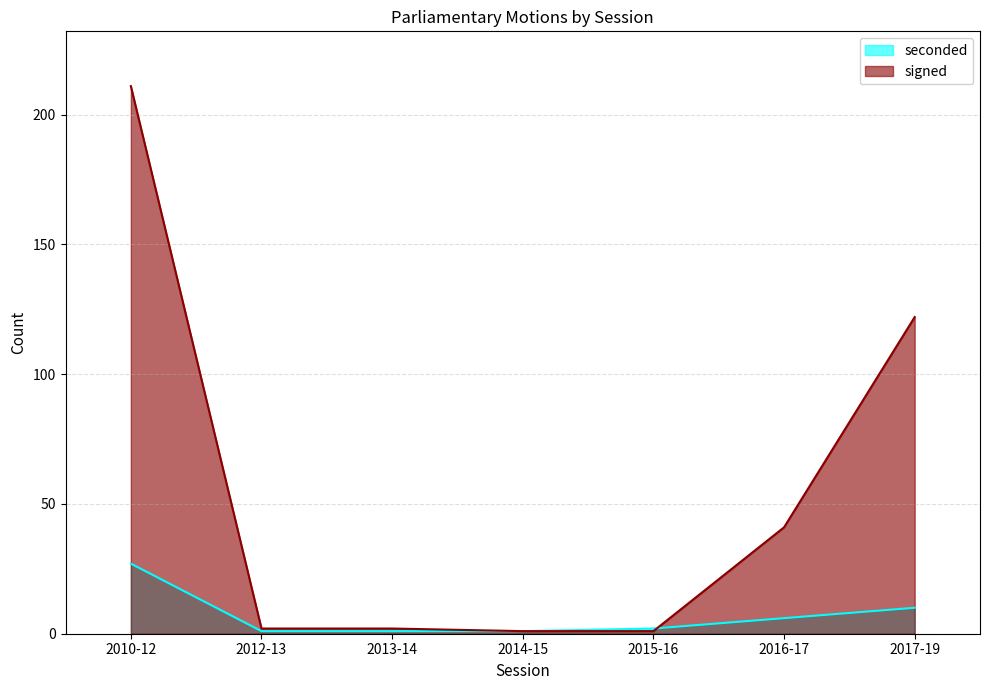

At how many categories does at least one series exceed 25?

3